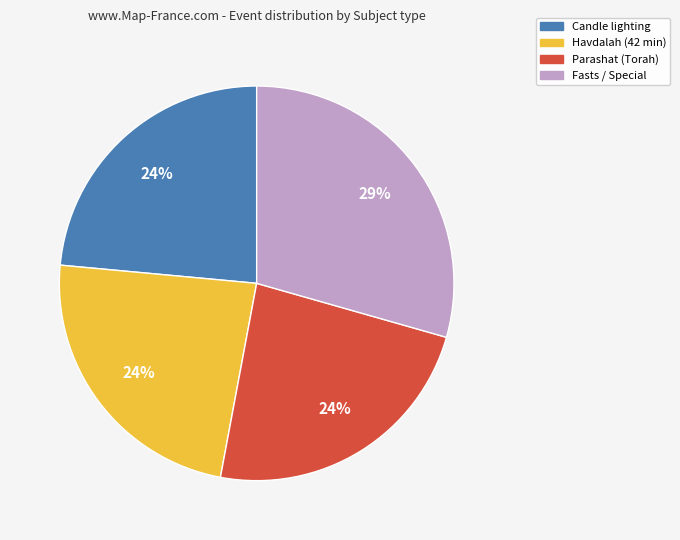

To the nearest percent, what is the average slice percentage?

25%